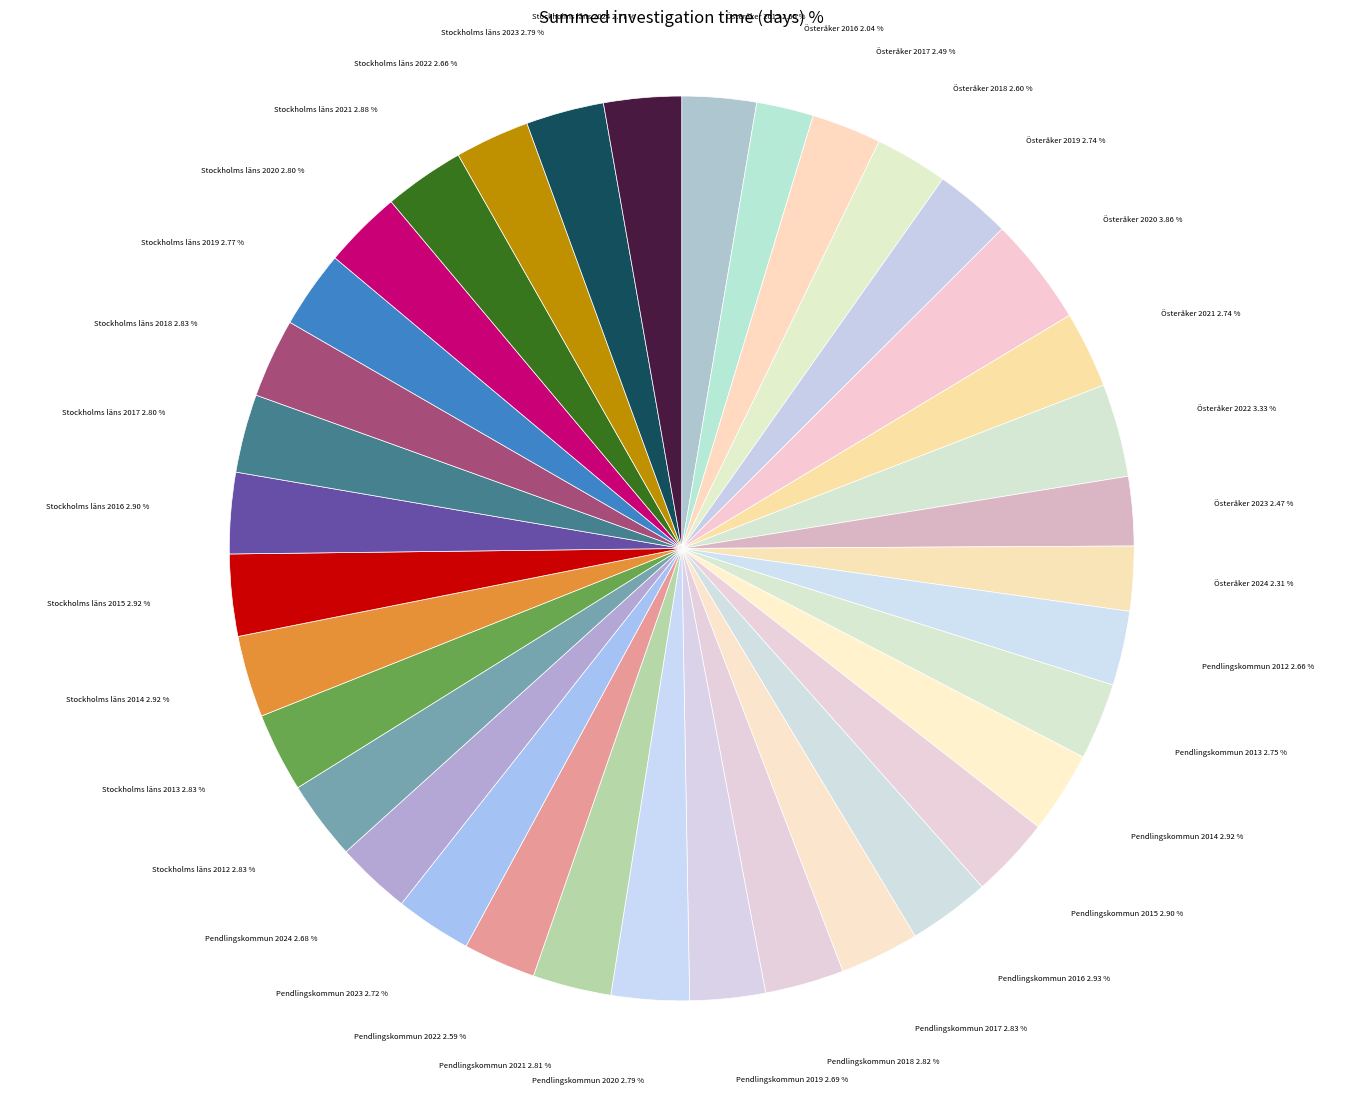

Which category has the biggest portion of the pie?

Österåker 2020